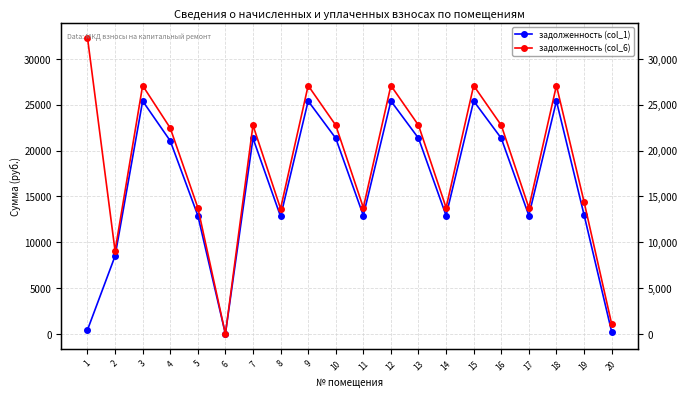

What is the difference between the second highest and second lowest values in the задолженность (col_6) series?

25952.6